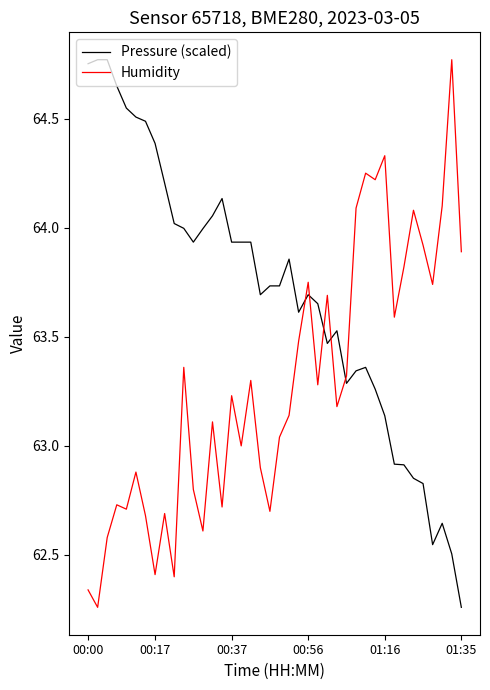

List the series in order of their overall mean, lowest first.

Humidity, Pressure (scaled)